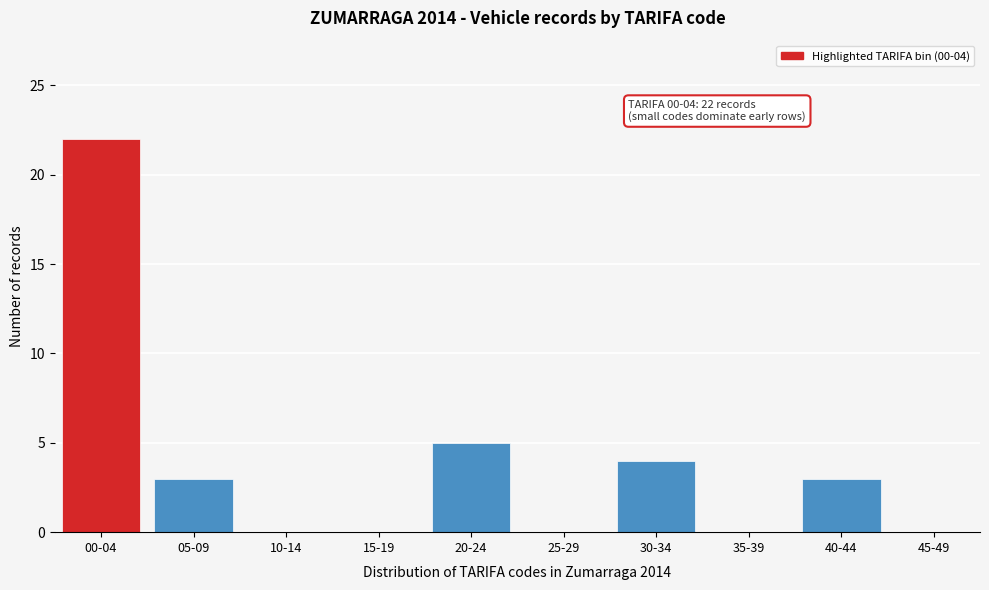

Reading left to right, list all the values displayed in this chart.

00-04=22	05-09=3	10-14=0	15-19=0	20-24=5	25-29=0	30-34=4	35-39=0	40-44=3	45-49=0